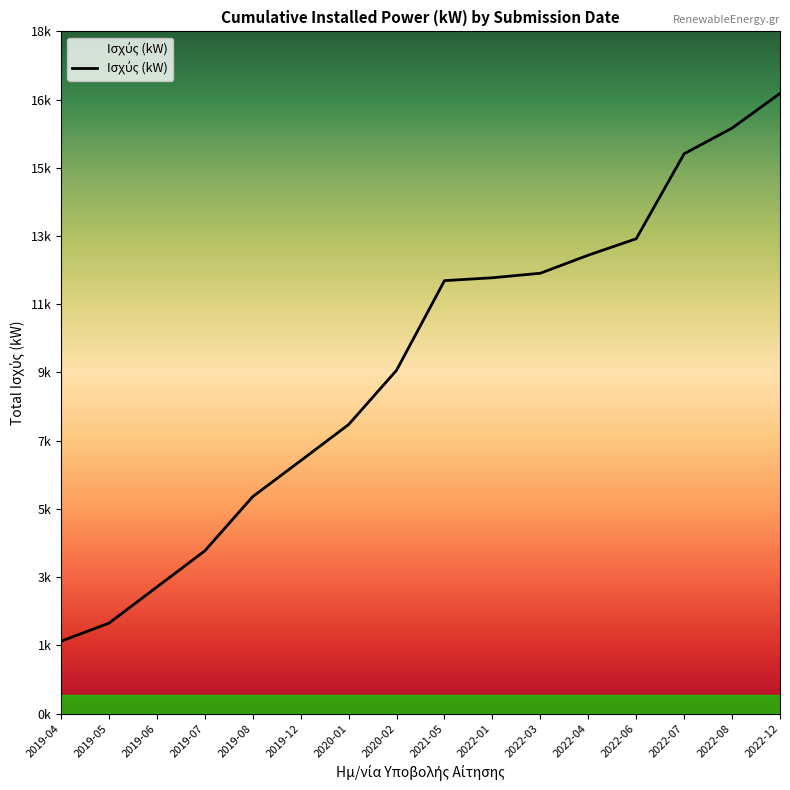

True or false: the data shows 12670.0 at 2022-04.

True